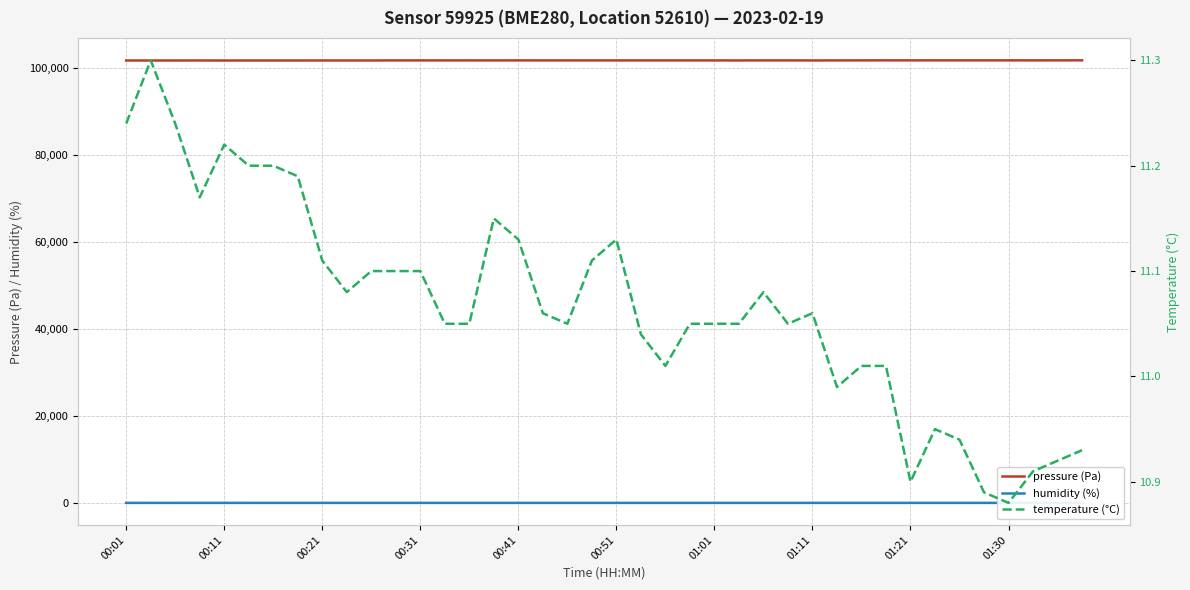

What is the maximum value shown in the chart?

101689.5